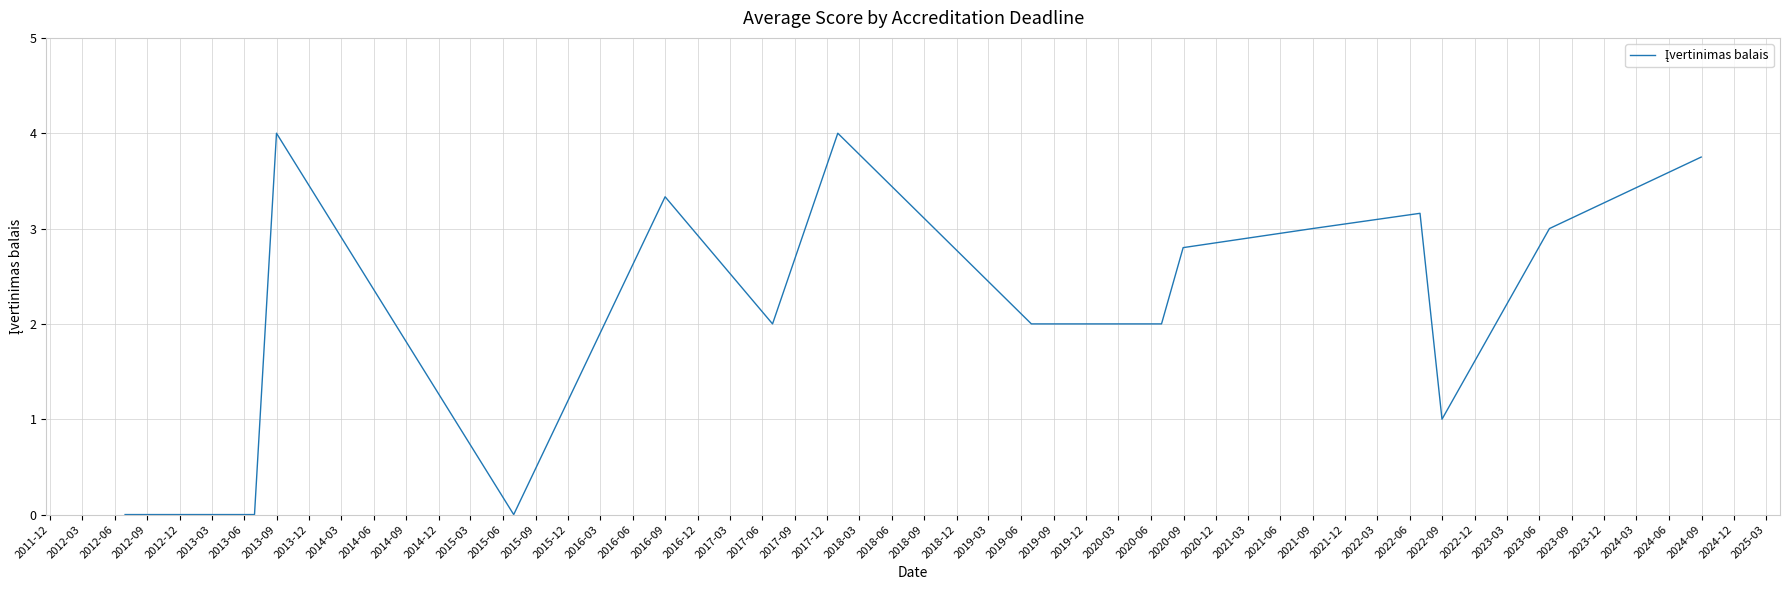

What is the average value?

2.1